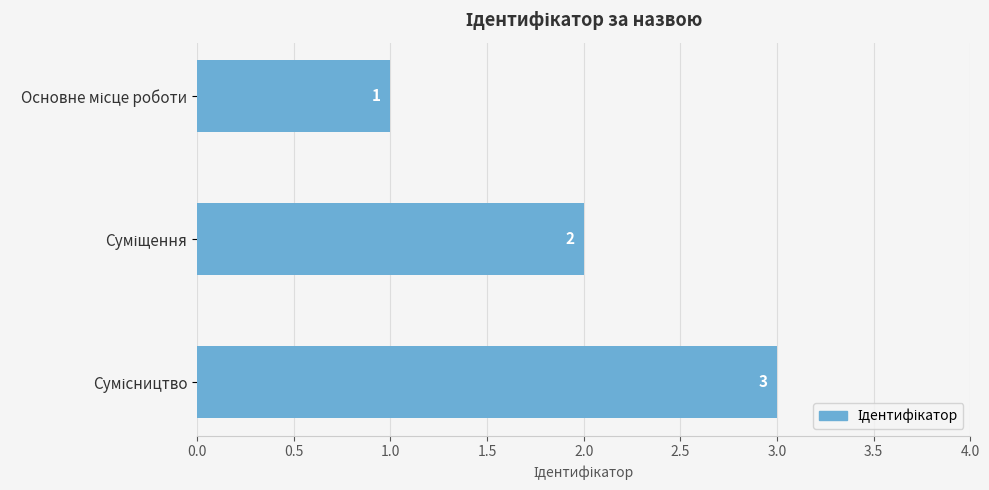

What is the sum of all values?

6